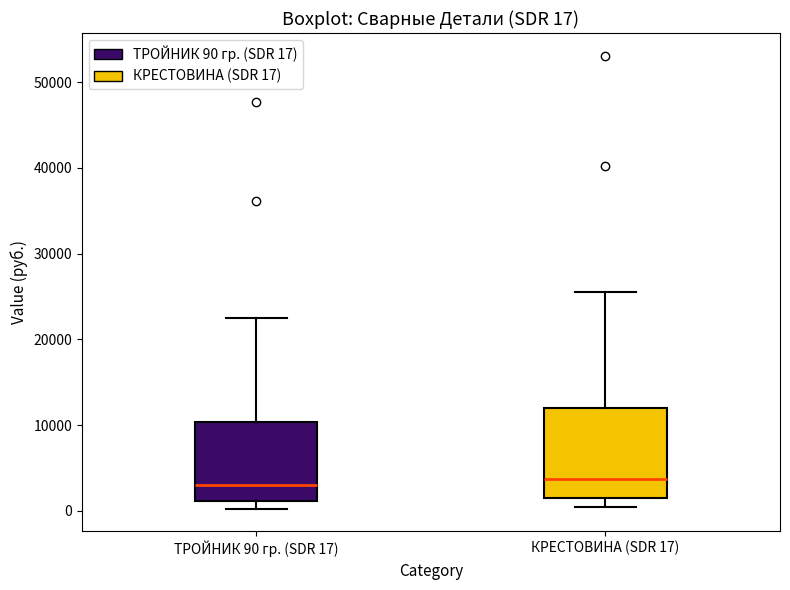

Comparing the boxes themselves (not the whiskers), which one is the tallest?

КРЕСТОВИНА (SDR 17)